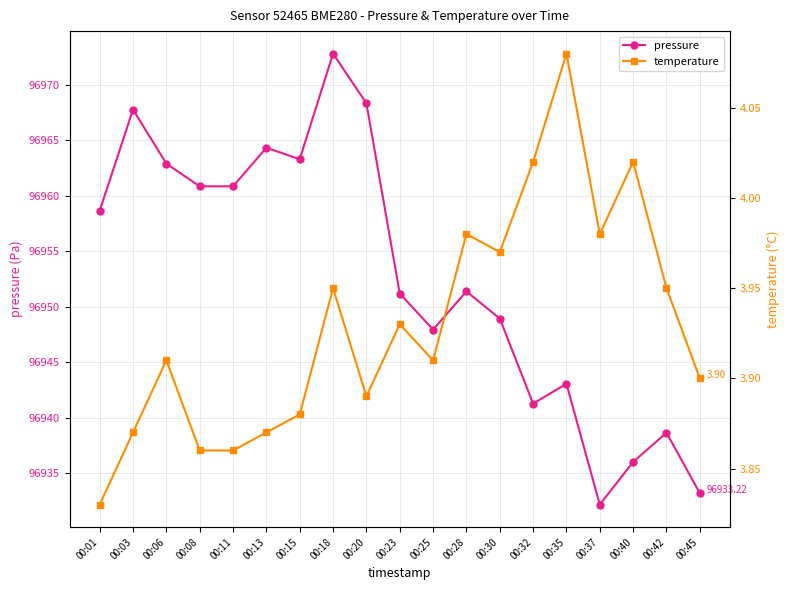

How many interior local peaks does the temperature series have?

6